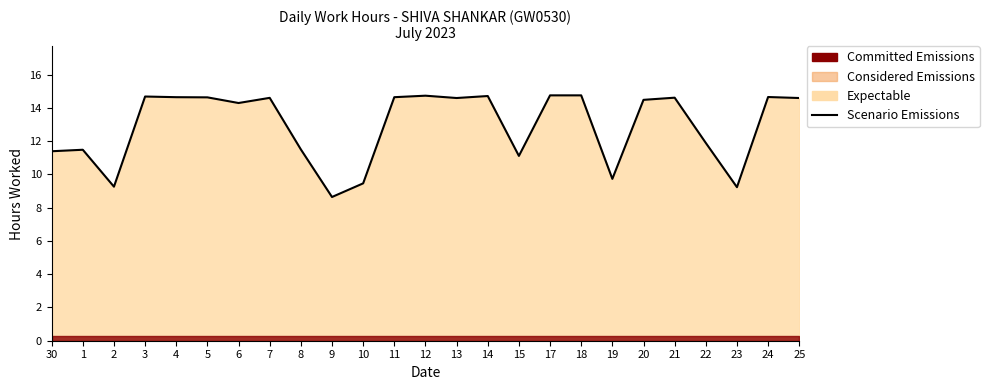

Is it true that the value at 1 is 11.5?

True